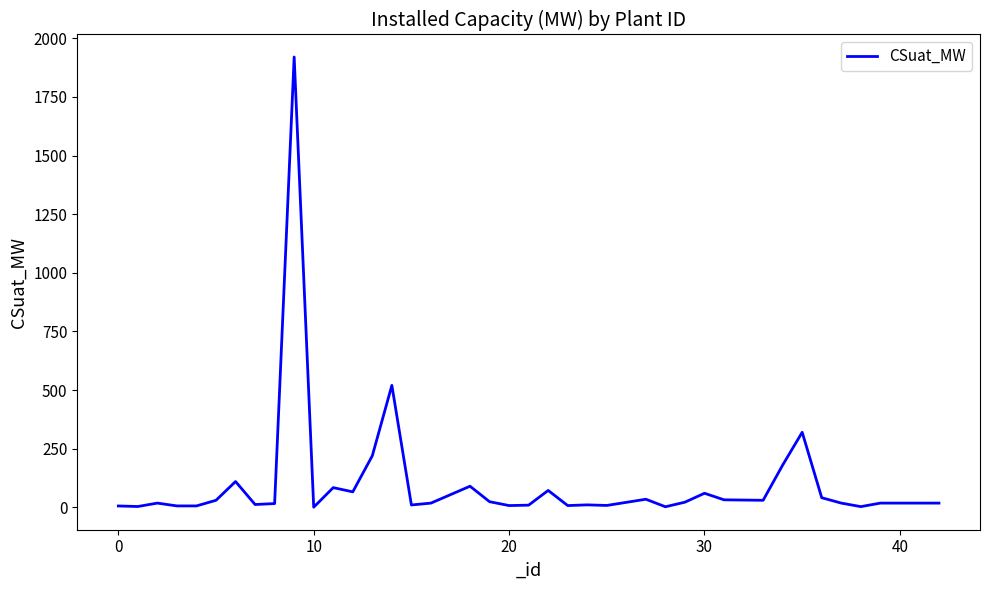

What is the difference between the maximum and minimum values?

1919.5